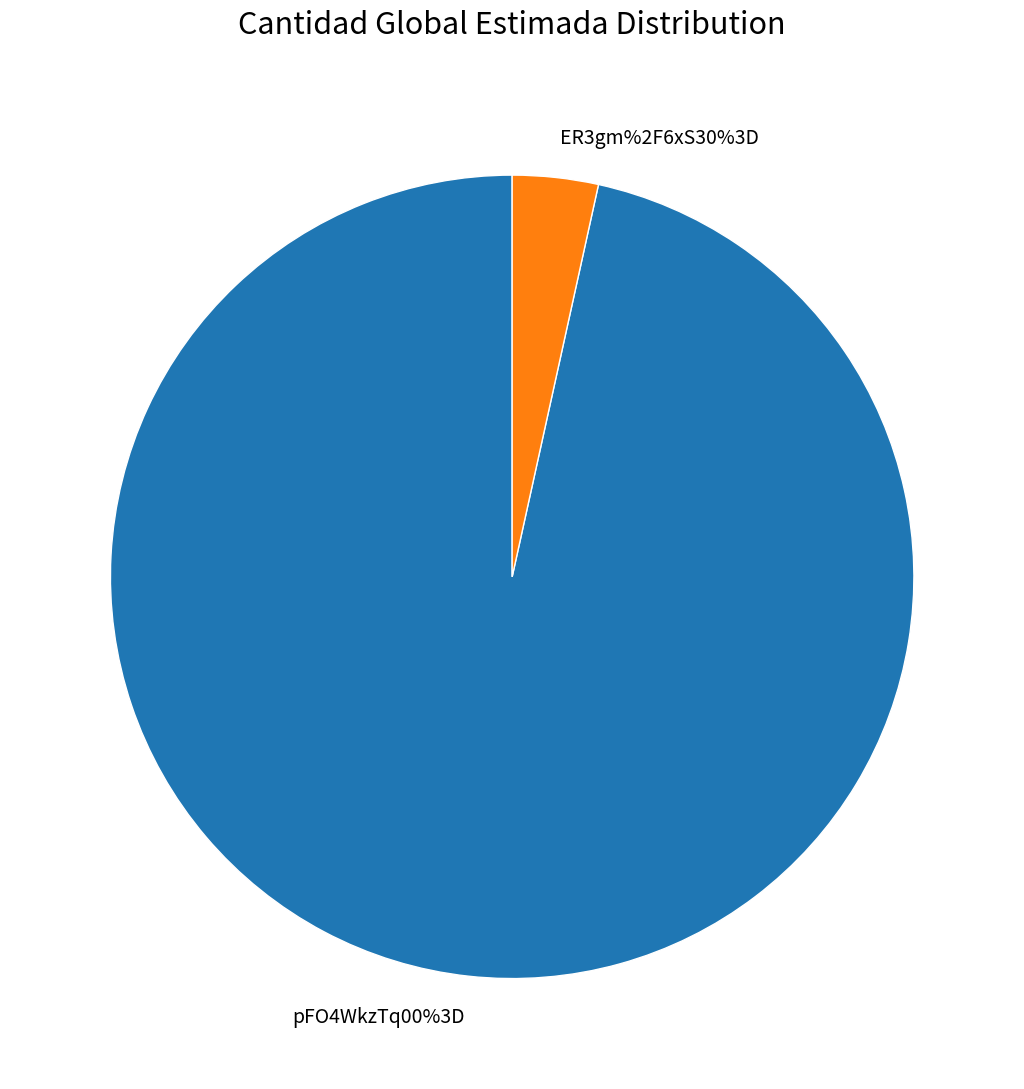

What is the largest slice in the pie chart?

pFO4WkzTq00%3D